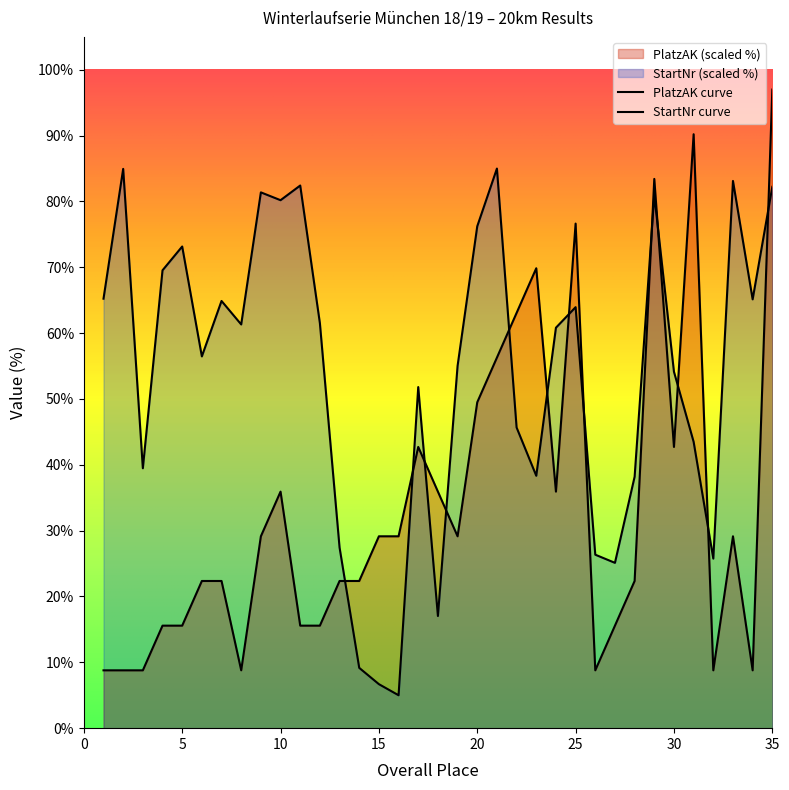

Between 10 and 15, which is larger?

10